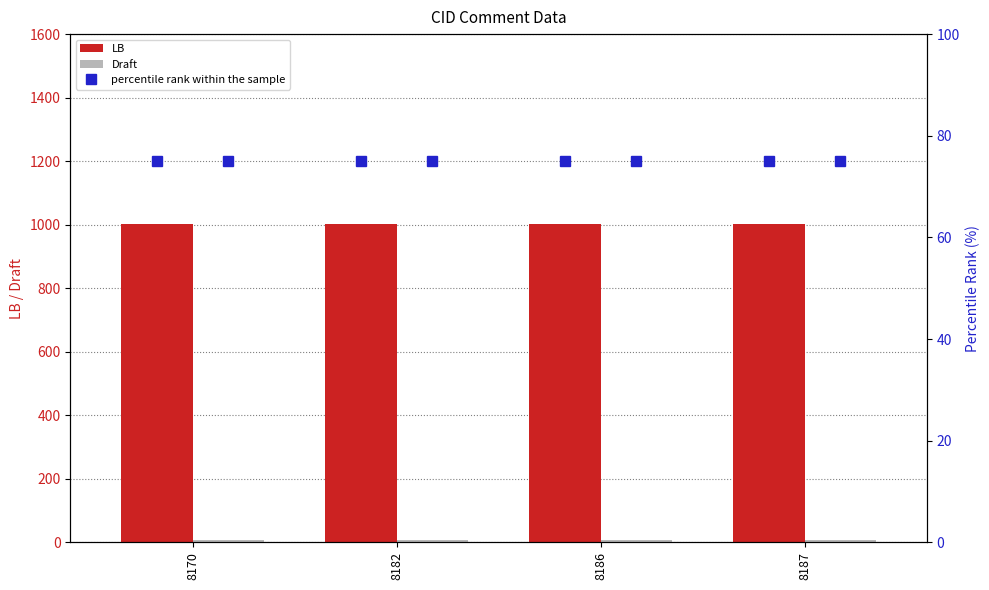

What is the value of the Draft bar at the 3rd from the left?

6